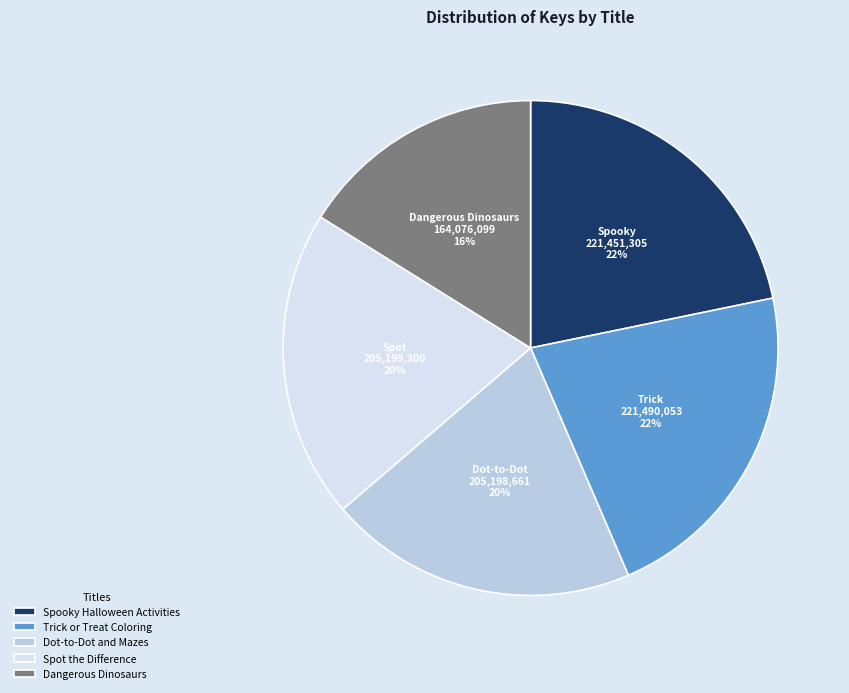

Which slice is the smallest?

Dangerous Dinosaurs